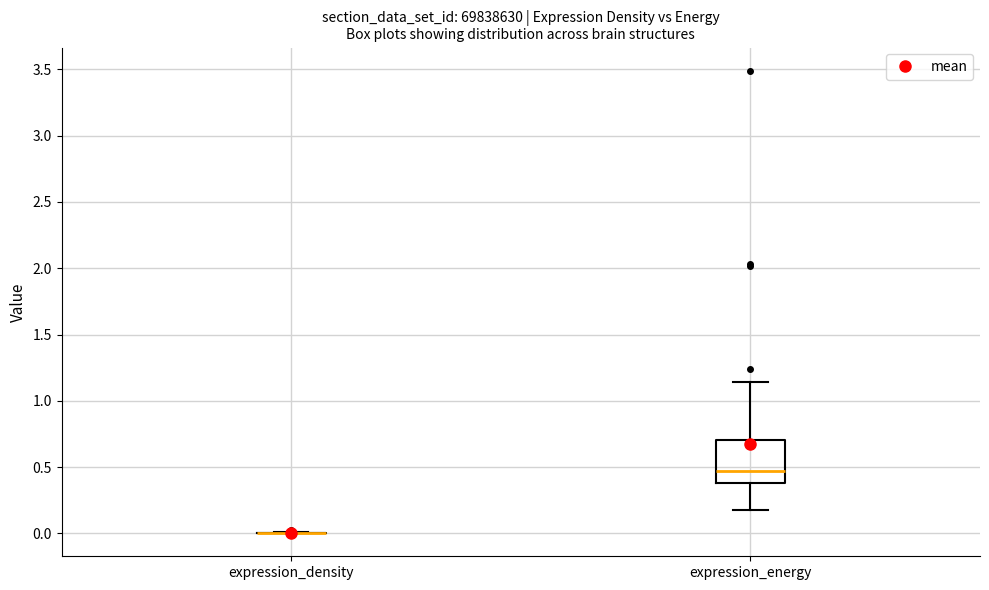

Reading left to right, transcribe this box plot: for each box, give where its median line is, the range the box spans, and where its two whiskers end, as read against the y-axis. The values are not printed on the chart, so give them approximately, as read against the axis.

expression_density: box collapsed to a line at 0.00, whiskers 0.00 to 0.00
expression_energy: median 0.45, box 0.40 to 0.70, whiskers 0.20 to 1.15